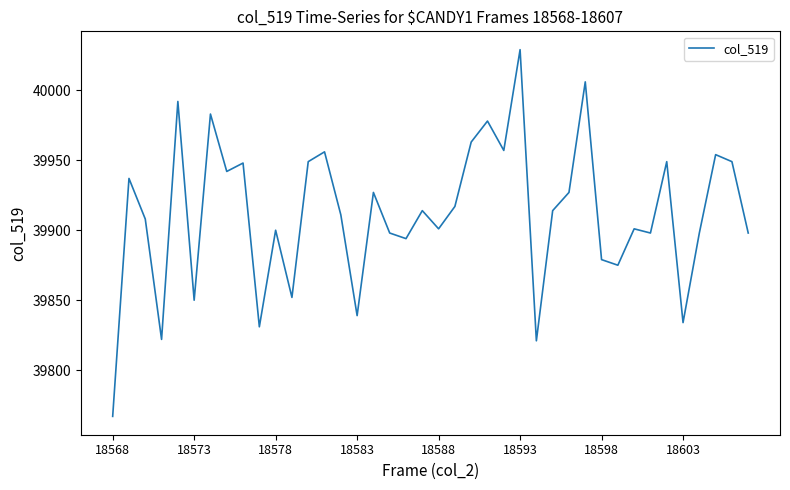

What is the minimum value shown in the chart?

39767